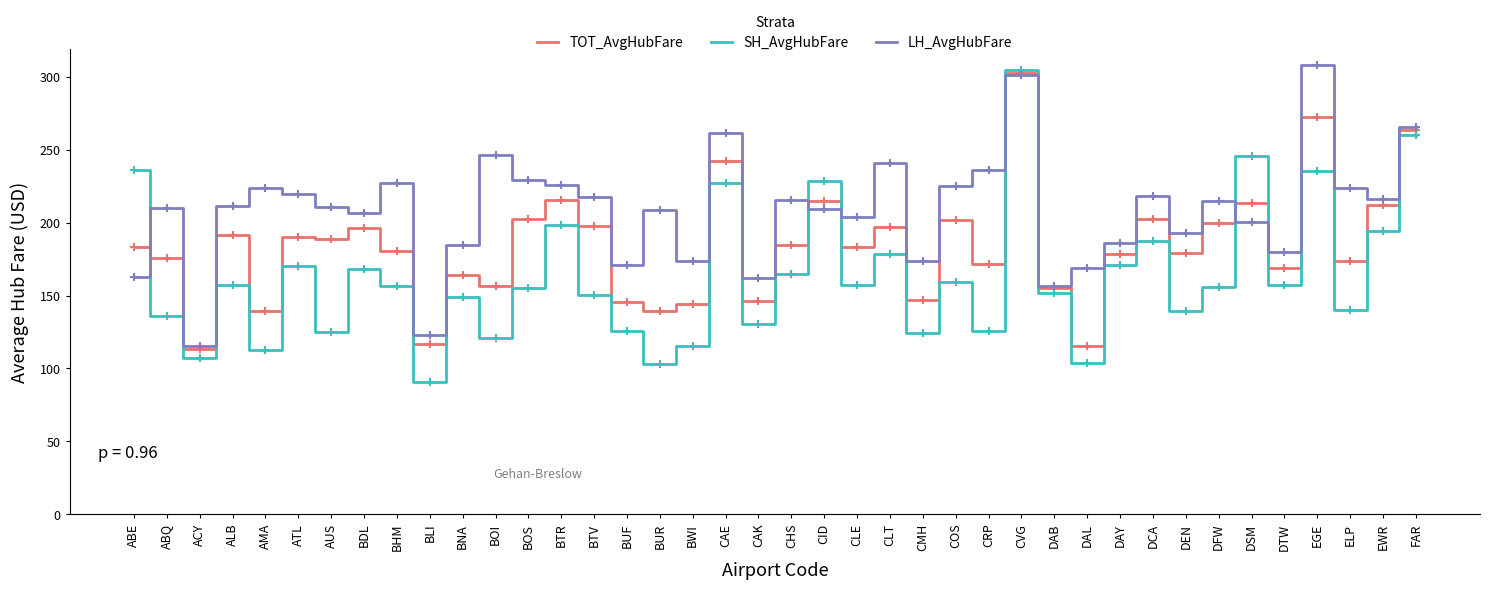

Count the number of data series in this chart.

3